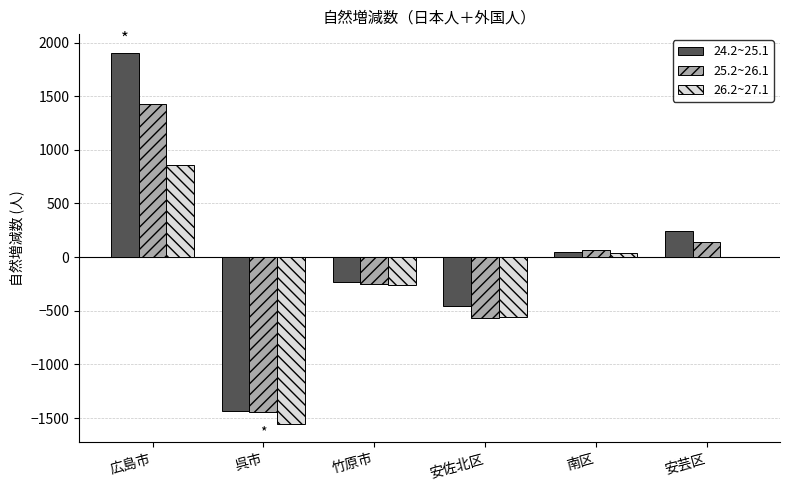

Does the chart contain stacked bars?

No